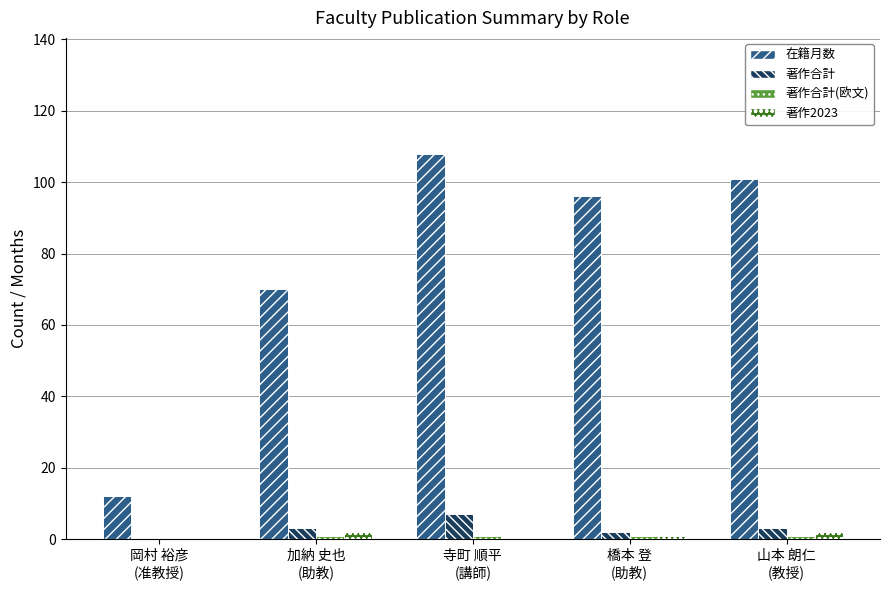

What is the sum of all 著作2023 values?

5